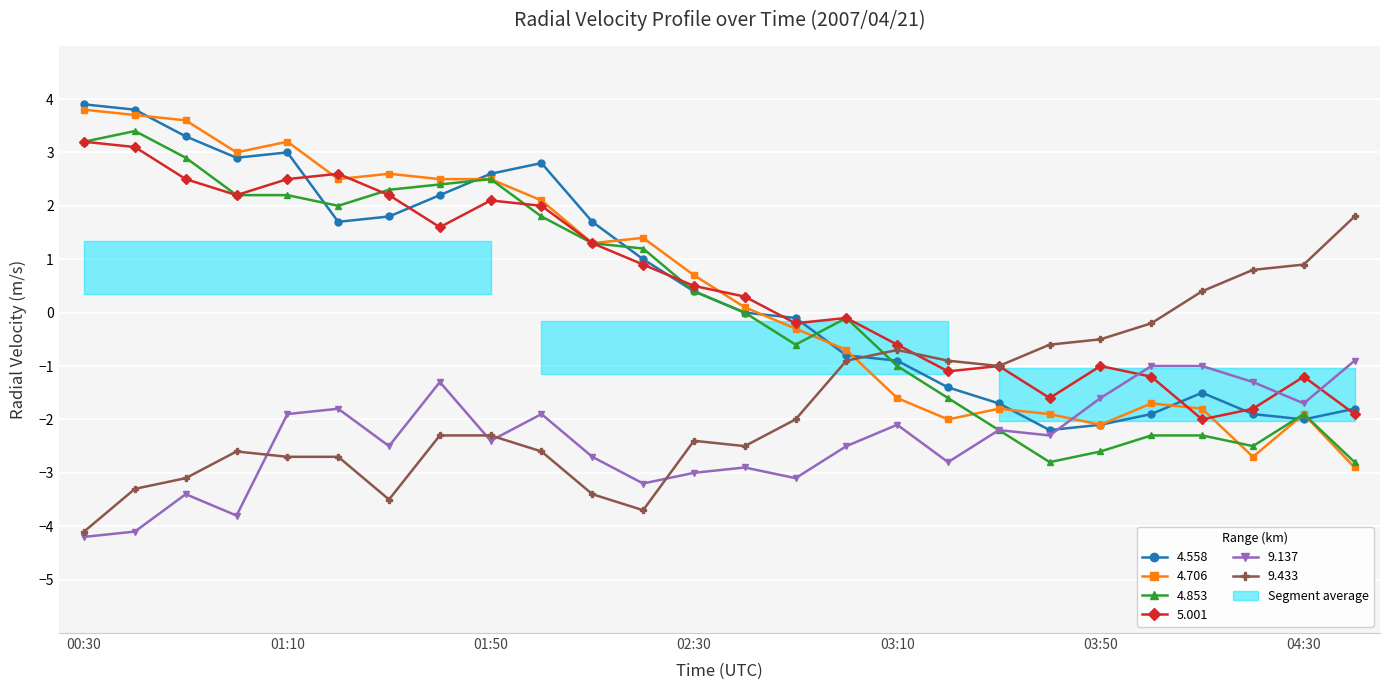

At which label does 4.706 reach its peak?

00:30